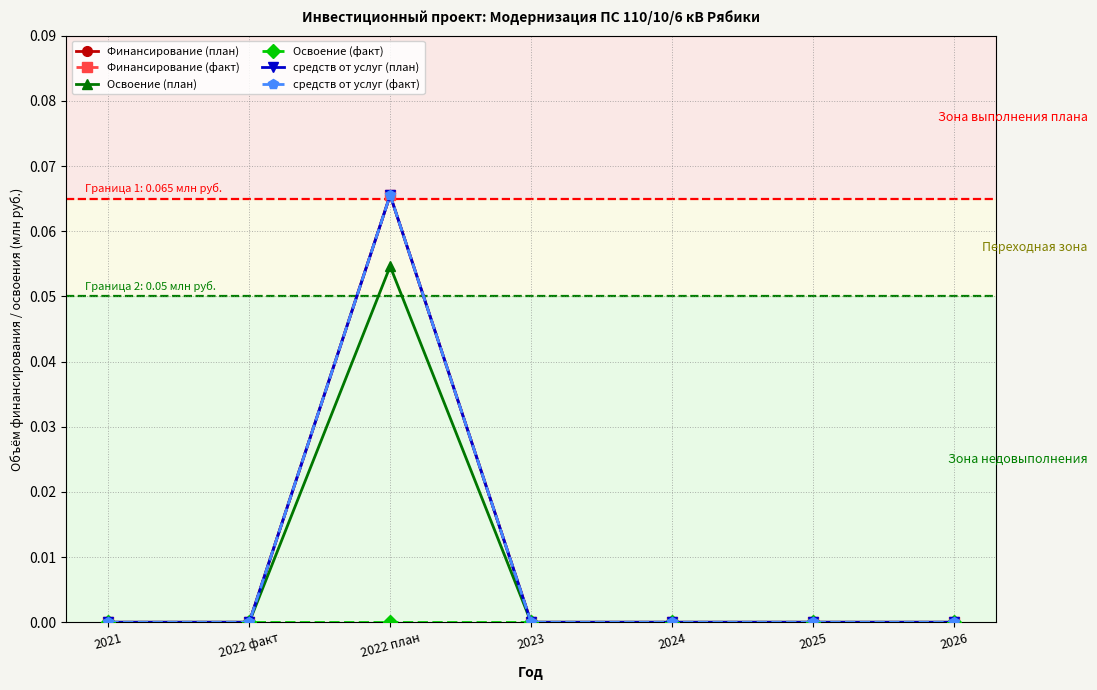

Which series has the largest range (max minus min)?

Финансирование (план)